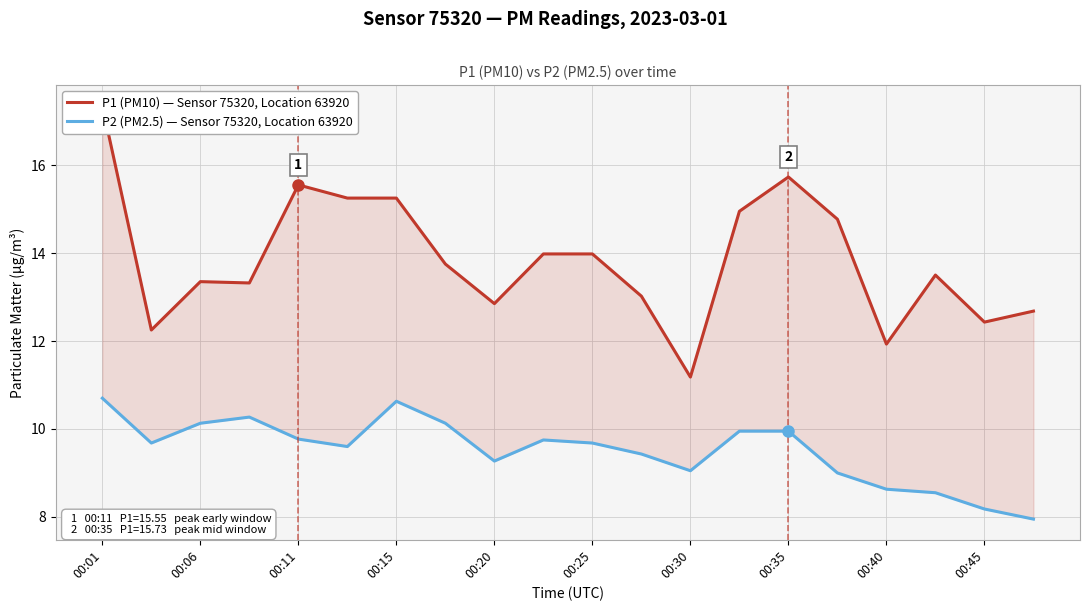

The P2 (PM2.5) — Sensor 75320, Location 63920 series shows 15.4 at 13. True or false?

False